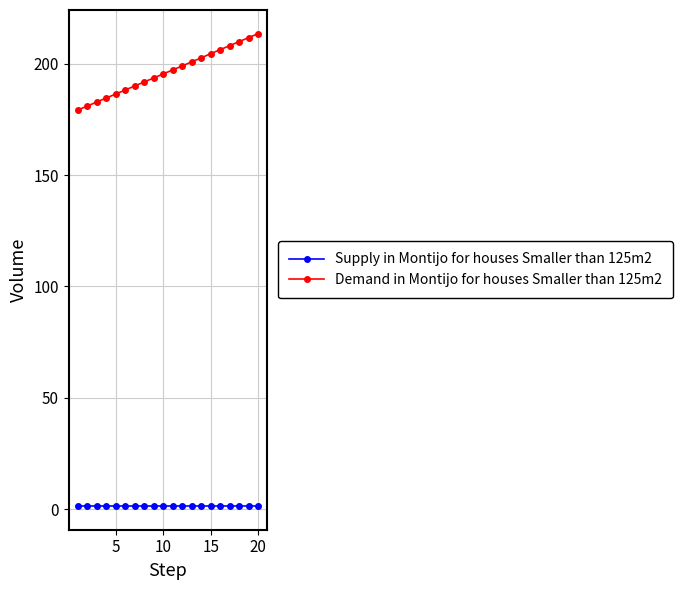

True or false: Demand in Montijo for houses Smaller than 125m2 and Supply in Montijo for houses Smaller than 125m2 intersect in this chart.

False